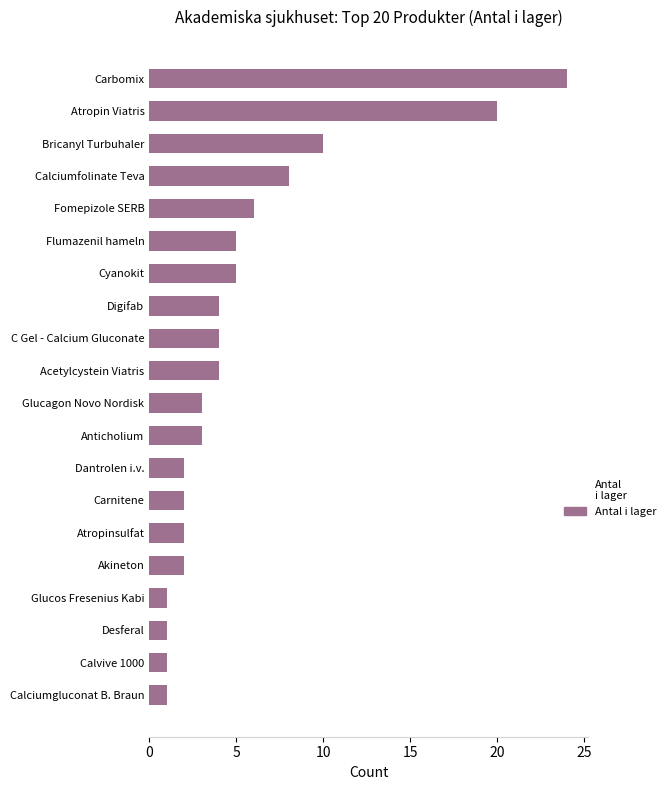

What is the ratio of the value at Atropinsulfat to the value at Desferal?

2.0